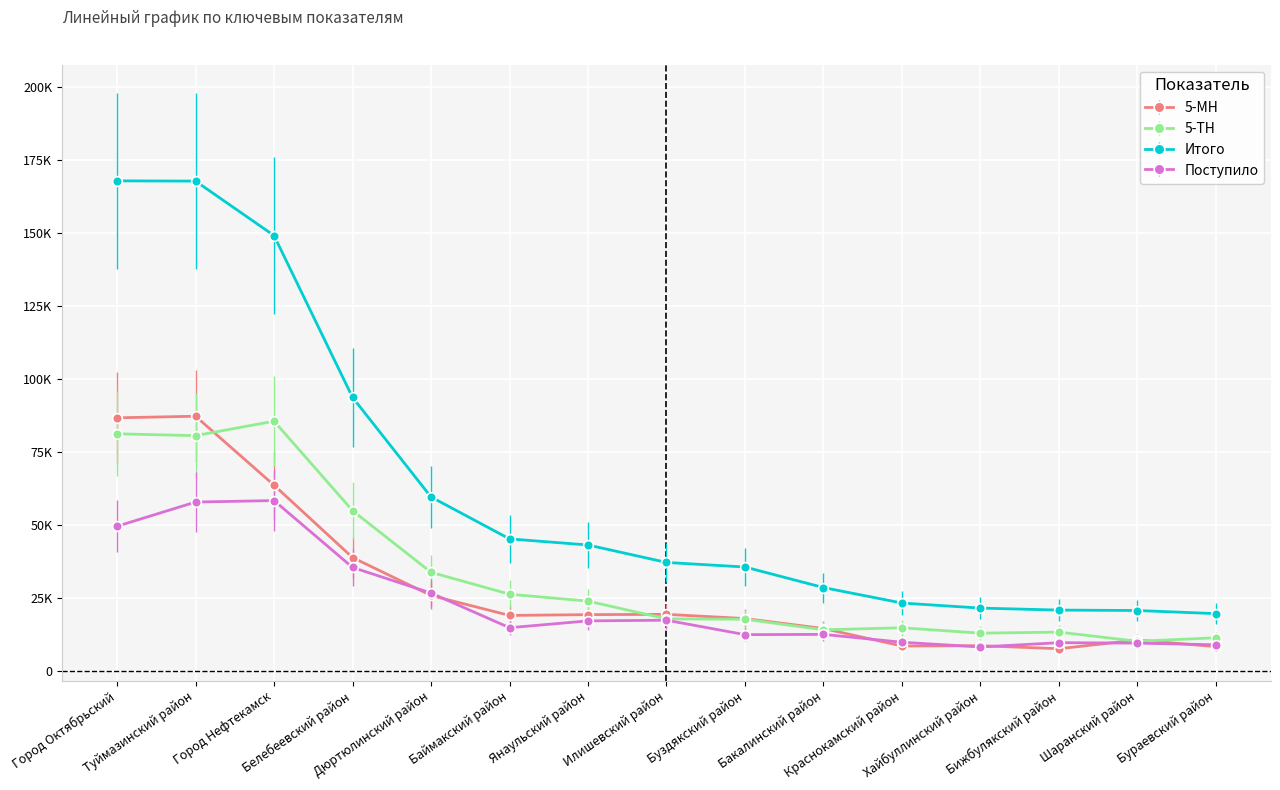

Does the chart have visible grid lines?

Yes